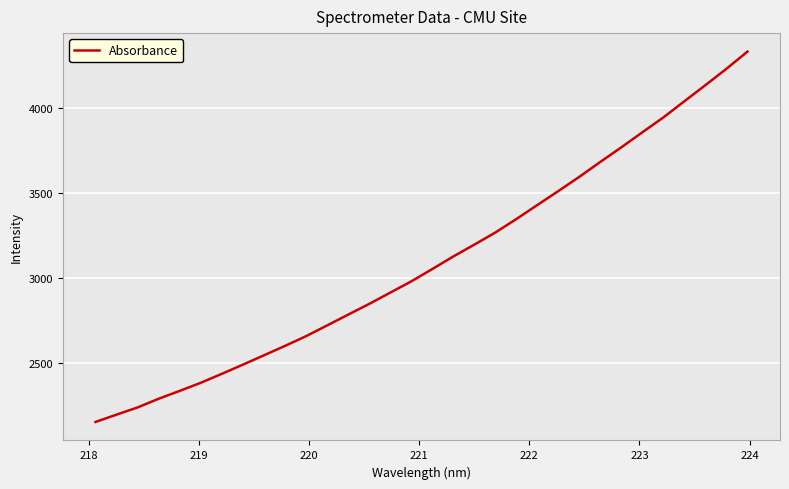

Reading right to left, extract all data points from this chart.

4330.4	4229.3	4133.1	4038.5	3943.4	3855.9	3767.5	3681.7	3593.8	3509.9	3427.9	3345.1	3265.8	3194.7	3124.8	3050.9	2978.3	2912.1	2845.8	2782.7	2719.2	2656.1	2598.8	2543.7	2488.6	2434.7	2382.0	2334.4	2288.1	2237.1	2194.7	2151.7